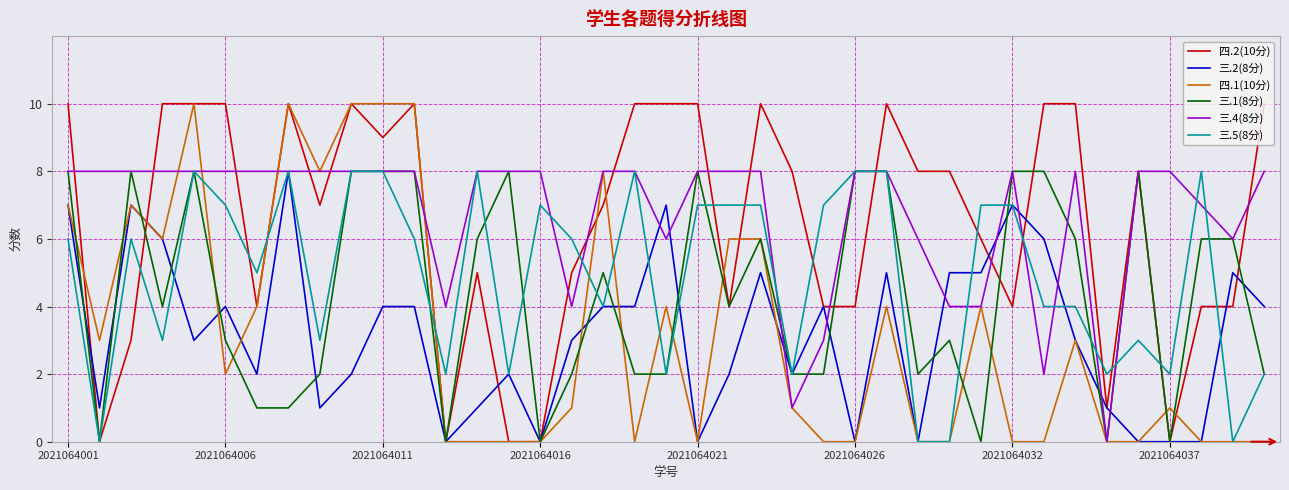

What is the spread (max minus min) of values at 2021064032?

8